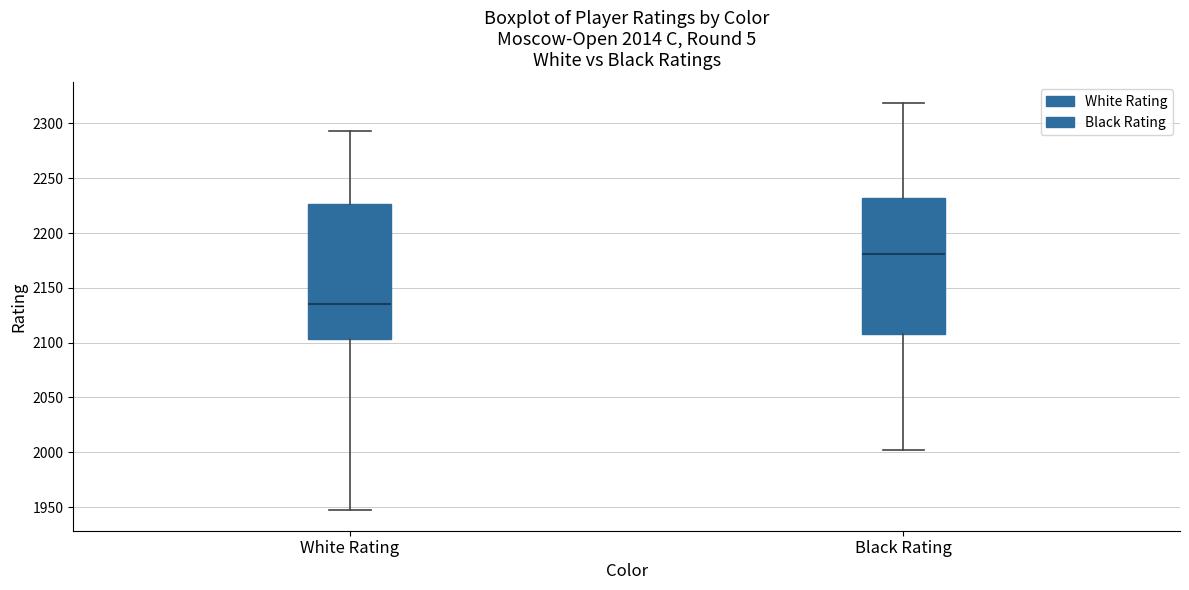

Reading left to right, read every box against the y-axis: the position of its median line, the range the box covers, and the ends of its whiskers. The values are not printed on the chart, so give them approximately, as read against the axis.

White Rating: median 2135, box 2105 to 2225, whiskers 1945 to 2295
Black Rating: median 2180, box 2110 to 2230, whiskers 2000 to 2320